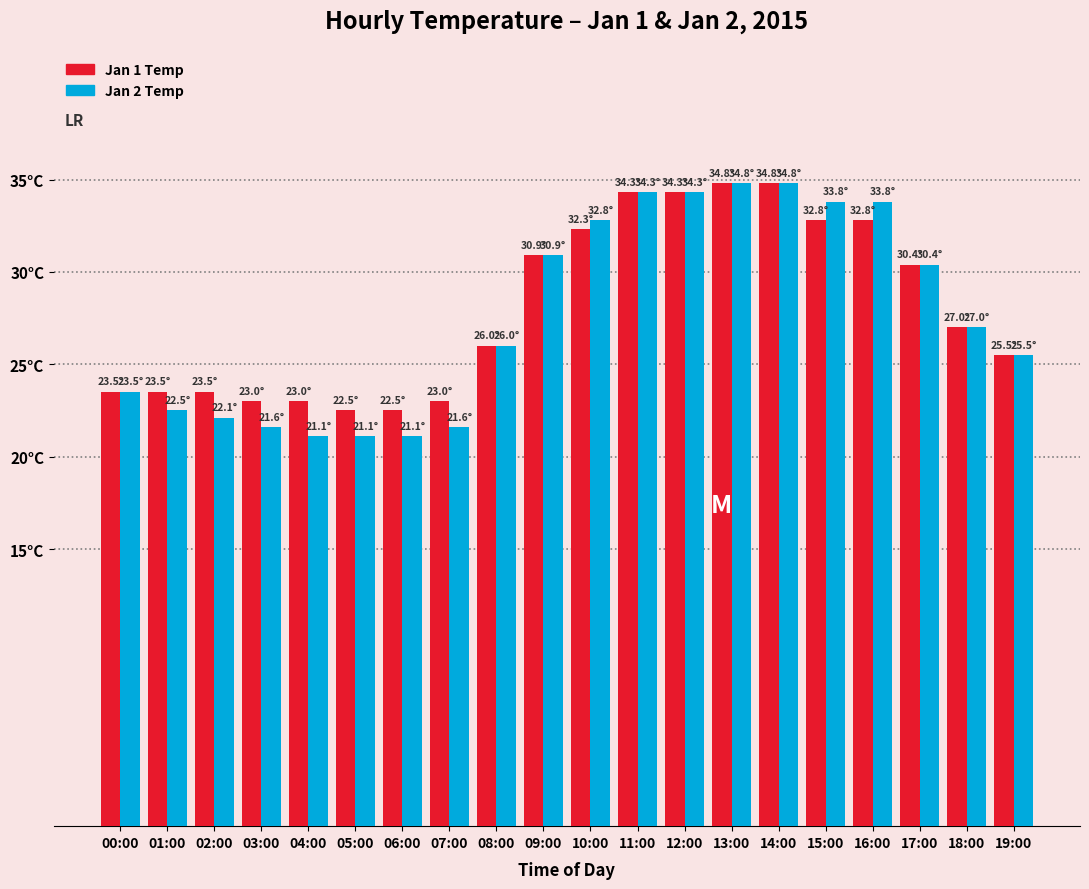

At how many categories does at least one series exceed 25?

12